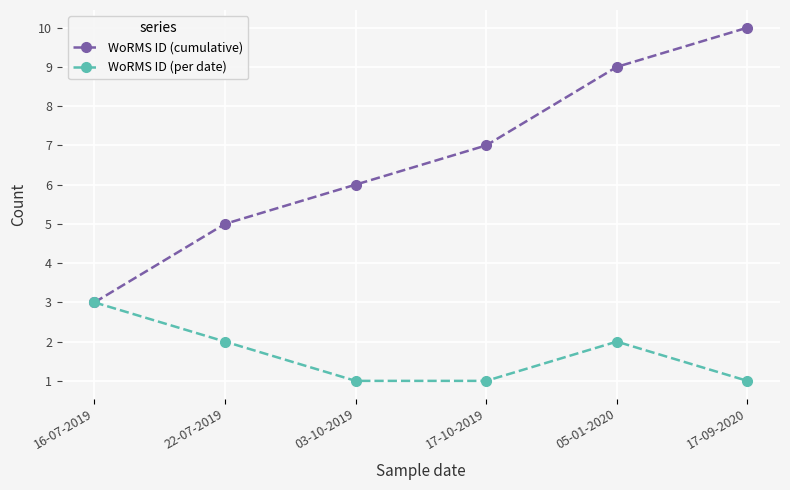

Which label corresponds to the largest value in the chart?

17-09-2020